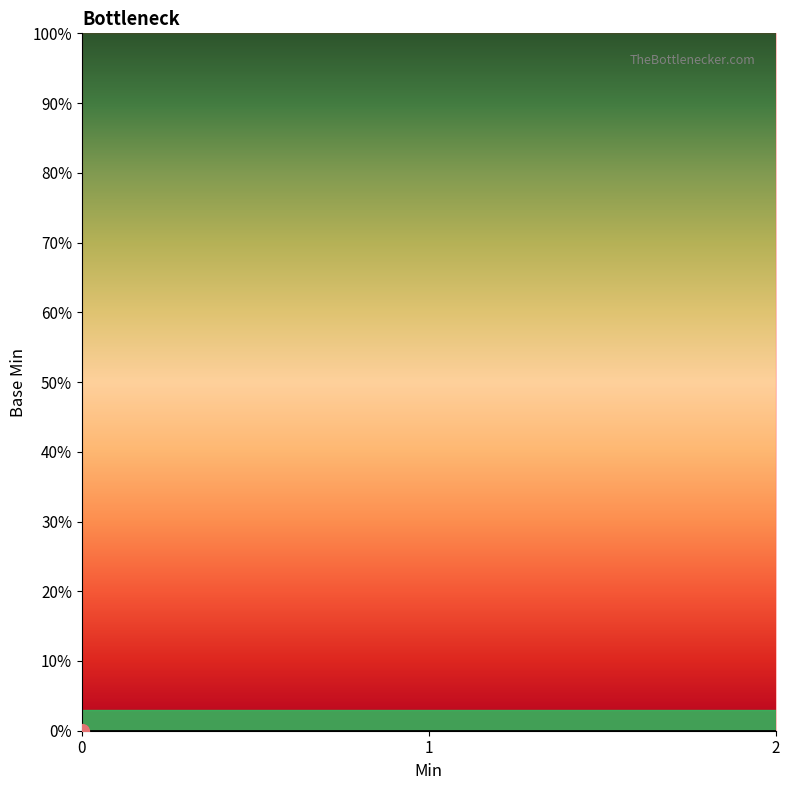

How many data points does each series have?

20